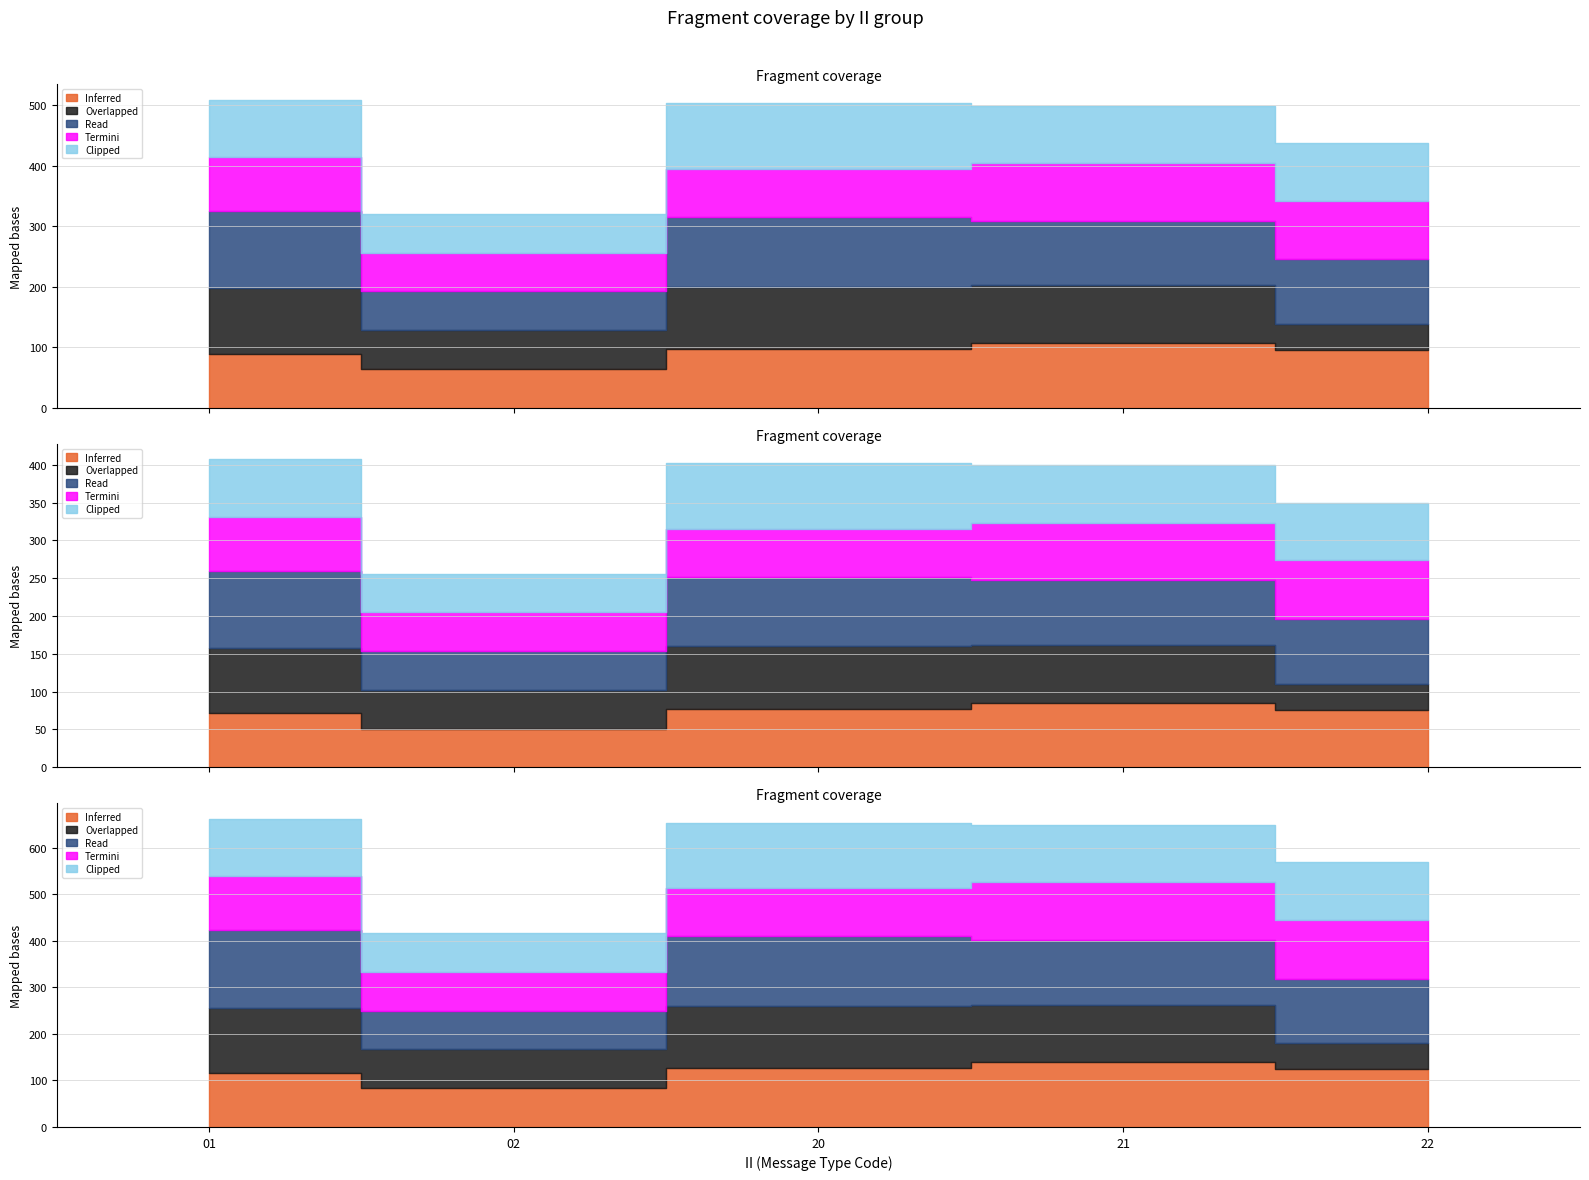

What are all the series names shown in the legend?

Inferred, Overlapped, Read, Termini, Clipped